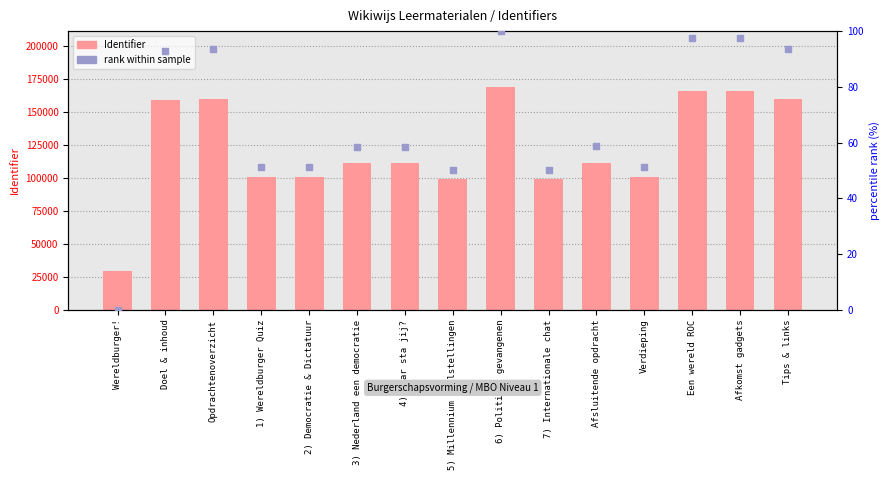

What are all the series names shown in the legend?

Identifier, rank within sample